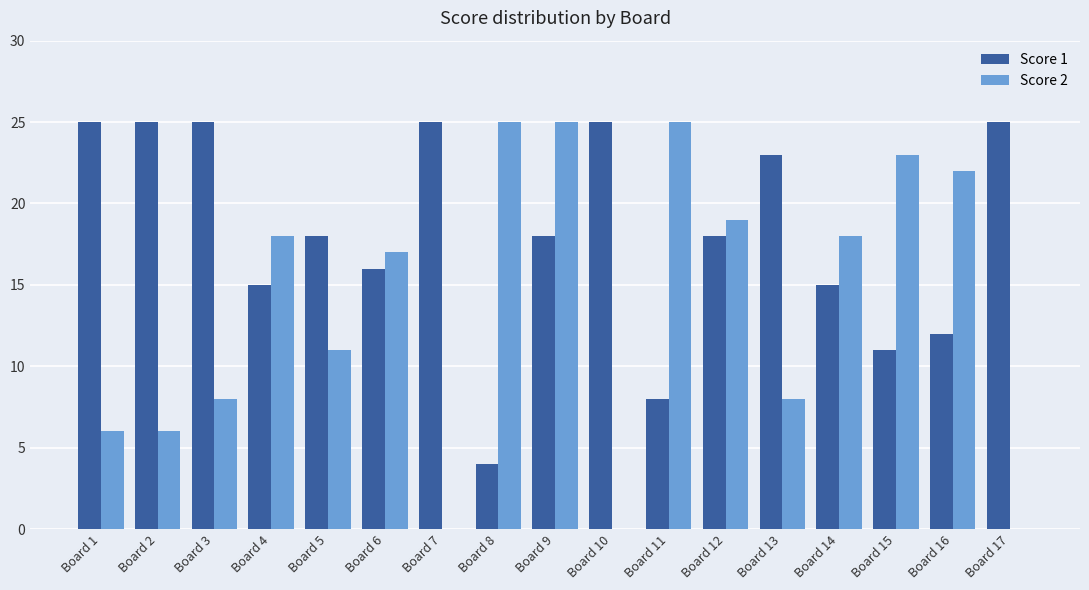

What is the sum of the Score 2 values at Board 10 and Board 9?

25